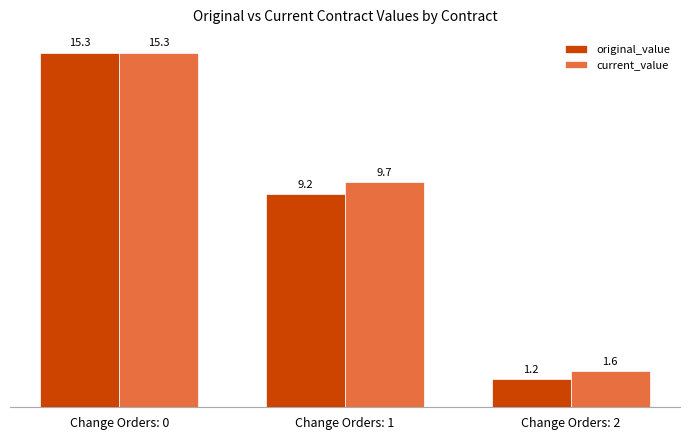

What is the value of the original_value bar at the 1st from the left?

15.3